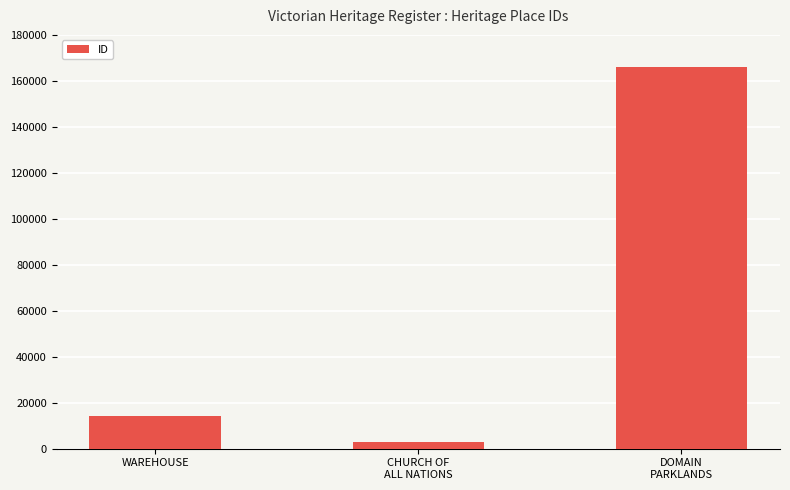

What is the change in value from WAREHOUSE to DOMAIN
PARKLANDS?

+151829